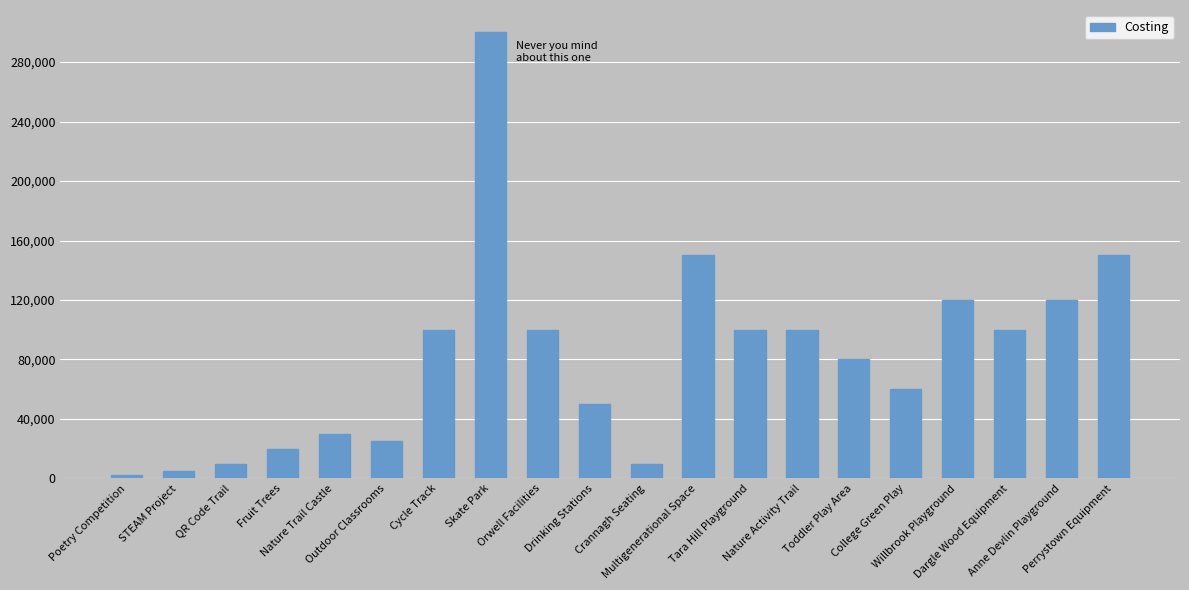

Reading left to right, extract all data points from this chart.

Poetry Competition=2000	STEAM Project=5000	QR Code Trail=10000	Fruit Trees=20000	Nature Trail Castle=30000	Outdoor Classrooms=25000	Cycle Track=100000	Skate Park=300000	Orwell Facilities=100000	Drinking Stations=50000	Crannagh Seating=10000	Multigenerational Space=150000	Tara Hill Playground=100000	Nature Activity Trail=100000	Toddler Play Area=80000	College Green Play=60000	Willbrook Playground=120000	Dargle Wood Equipment=100000	Anne Devlin Playground=120000	Perrystown Equipment=150000